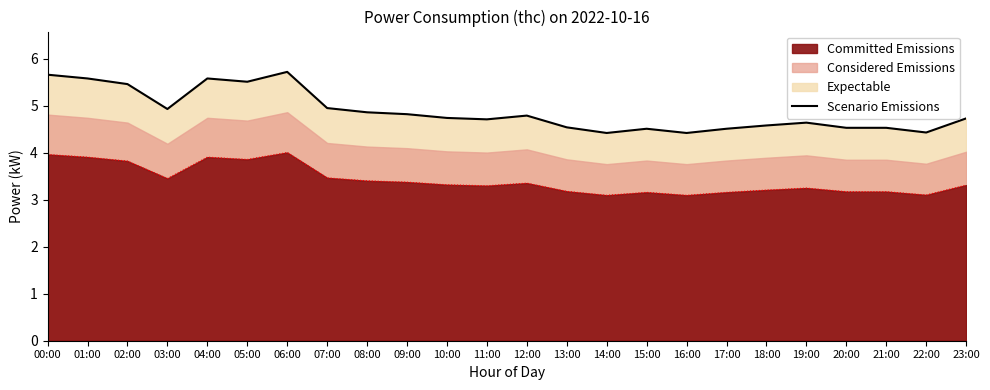

How many points are higher than both their immediate neighbors (excluding endpoints)?

5